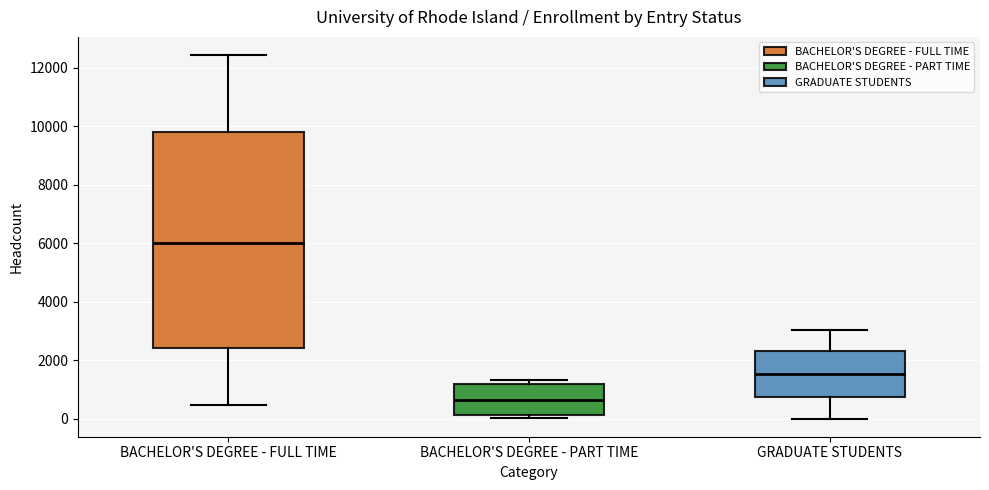

Where is the upper edge of the box for GRADUATE STUDENTS on the y-axis? The values are not printed on the chart, so give them approximately, as read against the axis.

2200